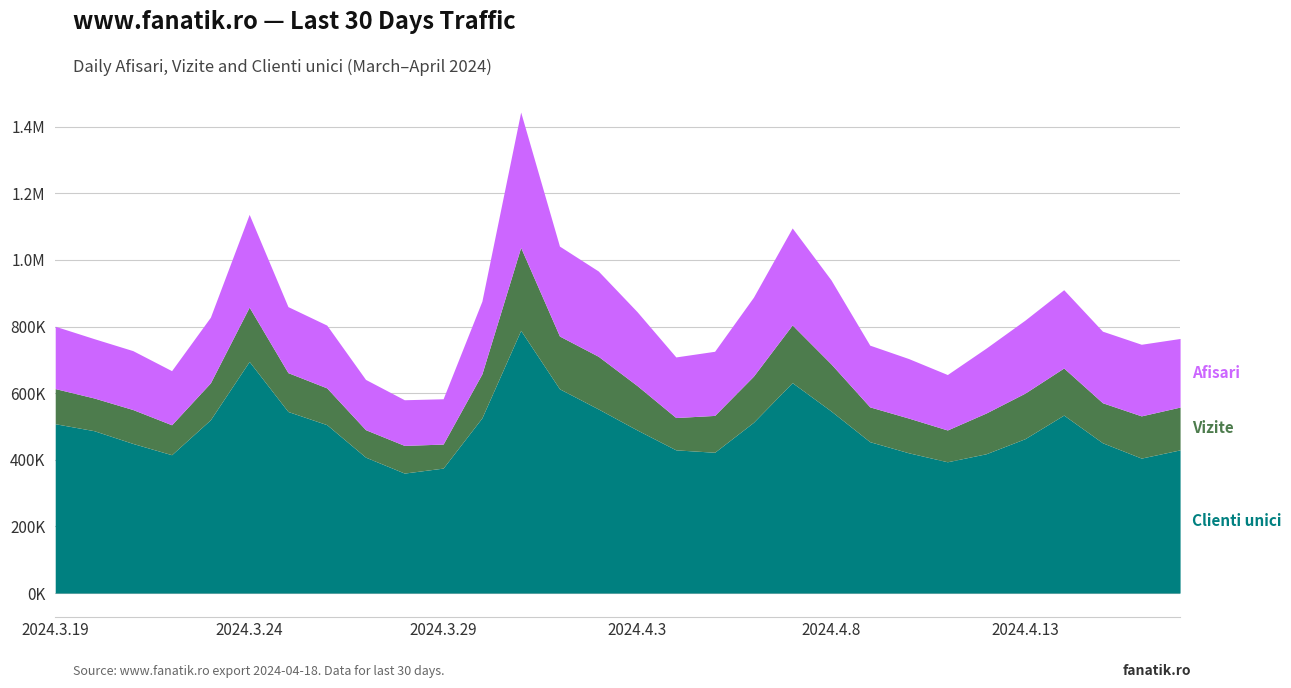

List the labels in order of Afisari value, smallest first.

2024.3.28, 2024.3.29, 2024.3.27, 2024.4.11, 2024.3.22, 2024.4.10, 2024.4.4, 2024.4.5, 2024.3.21, 2024.4.12, 2024.4.9, 2024.4.16, 2024.3.20, 2024.4.17, 2024.4.15, 2024.3.19, 2024.3.26, 2024.4.13, 2024.3.23, 2024.4.3, 2024.3.25, 2024.3.30, 2024.4.6, 2024.4.14, 2024.4.8, 2024.4.2, 2024.4.1, 2024.4.7, 2024.3.24, 2024.3.31